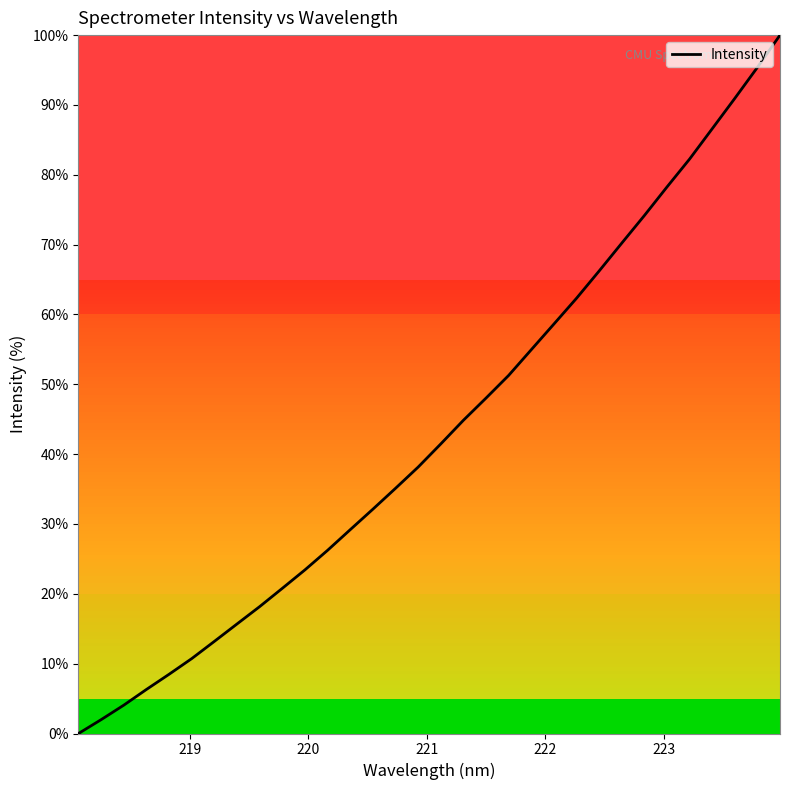

What is the greatest value displayed?

100.0